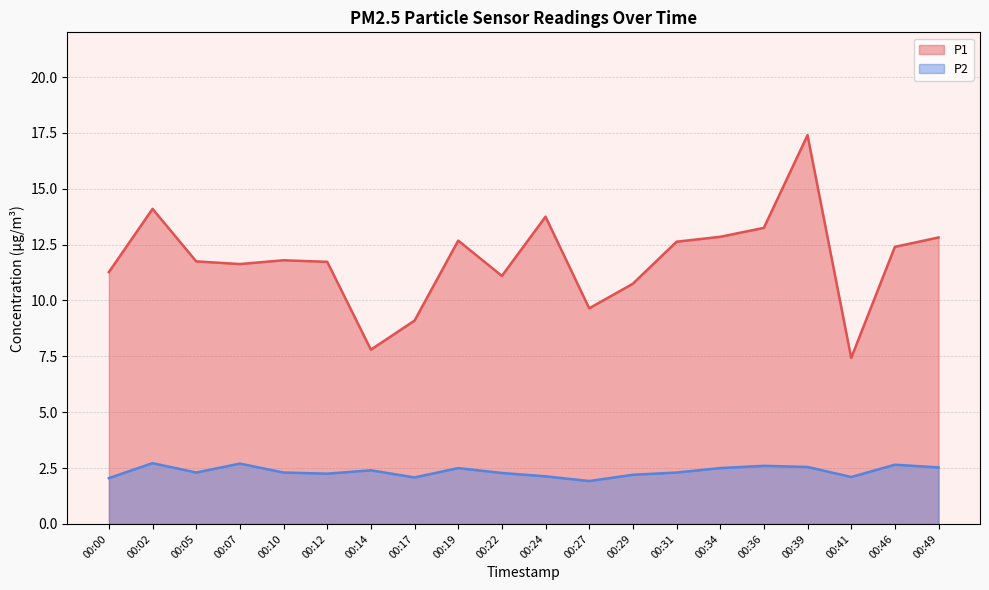

What is the value of the P2 point at the 12th from the left?

1.9